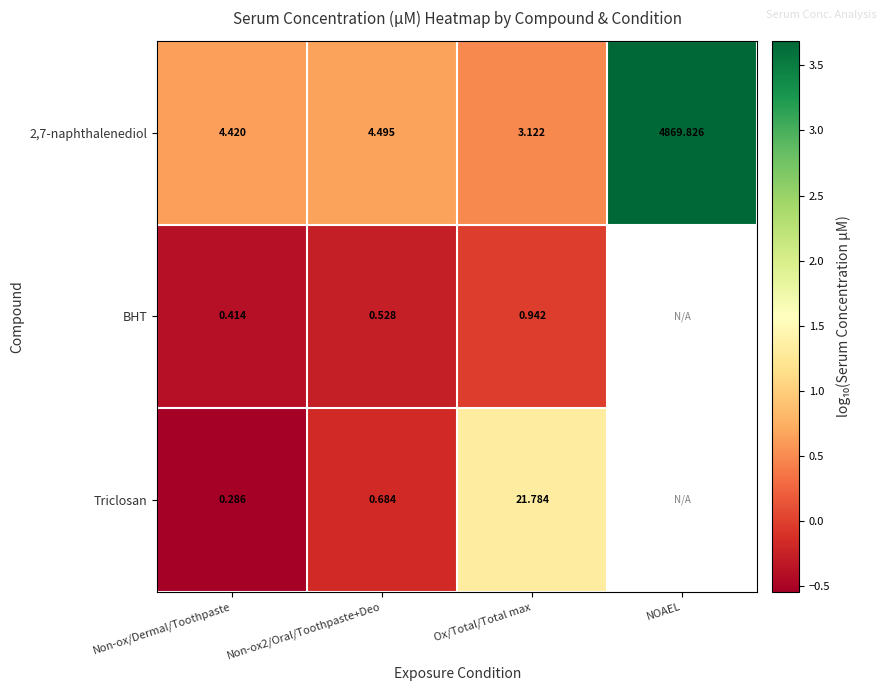

Which series changed the most between Non-ox/Dermal/Toothpaste and Ox/Total/Total max?

Triclosan